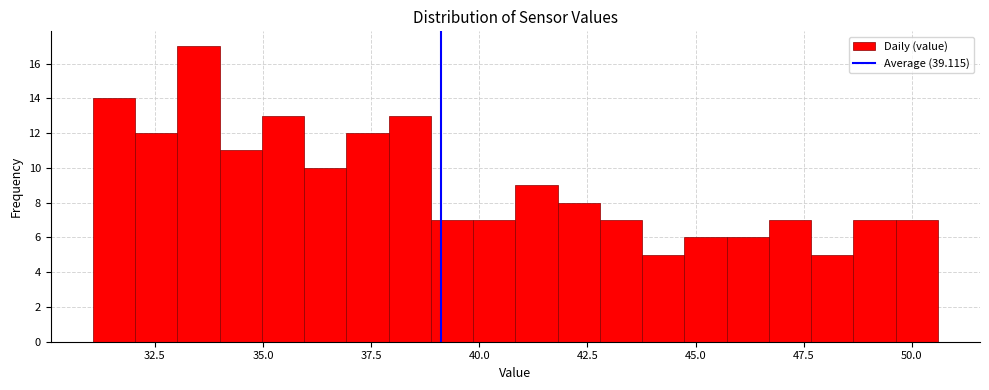

Read against the x-axis, roughly where is the centre of the tallest bar?

33.5